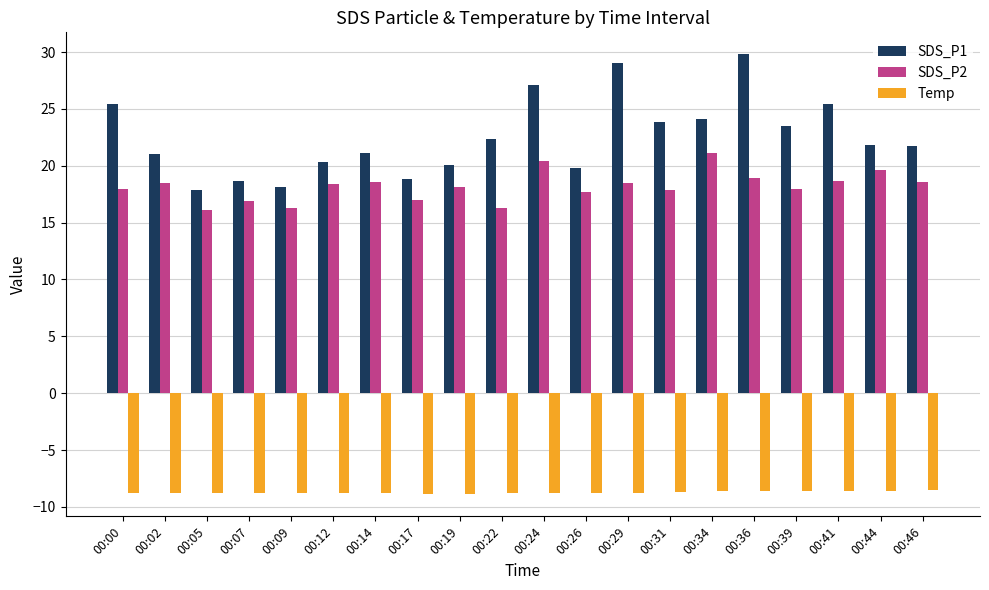

At how many categories does at least one series exceed -5?

20